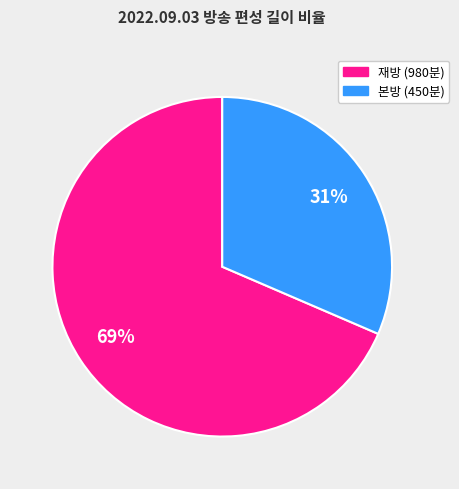

To the nearest percent, what is the average slice percentage?

50%